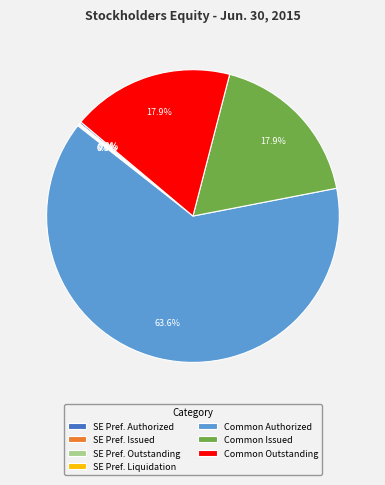

To the nearest percent, what is the difference between the largest and smallest slice percentages?

64%